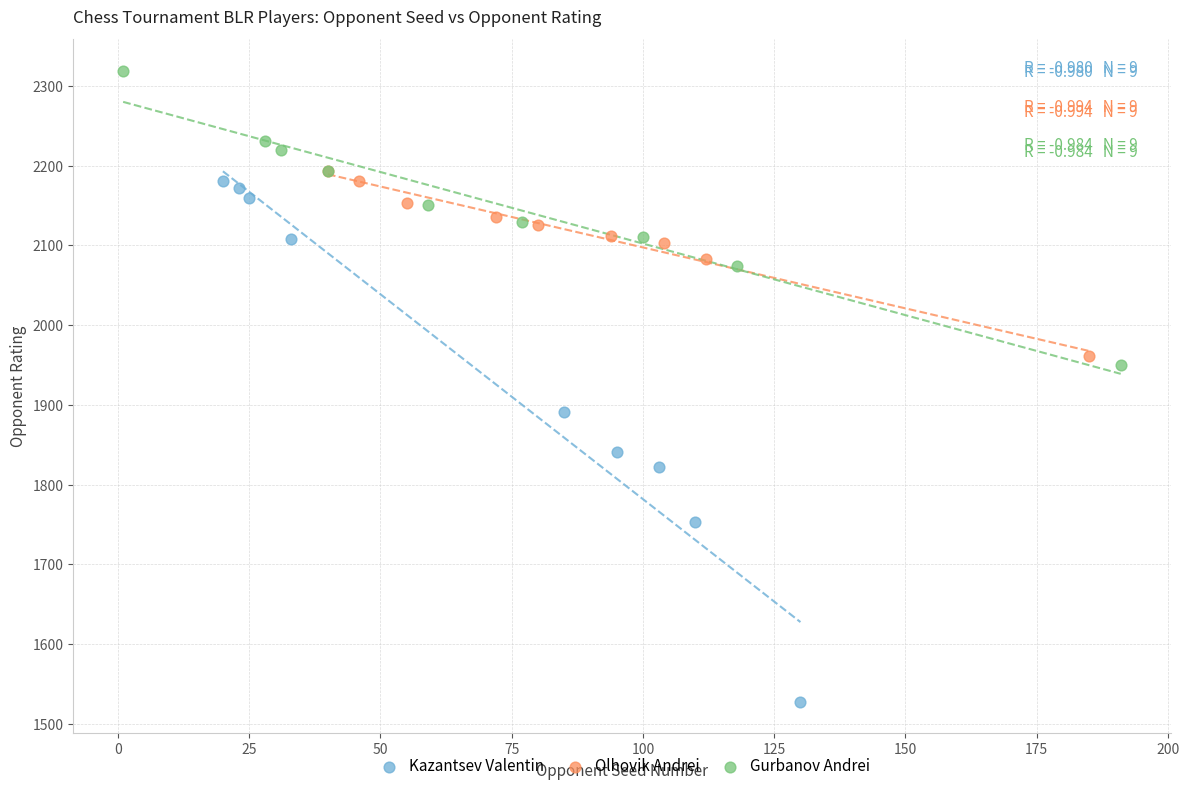

Which series reaches the minimum Y coordinate?

Kazantsev Valentin